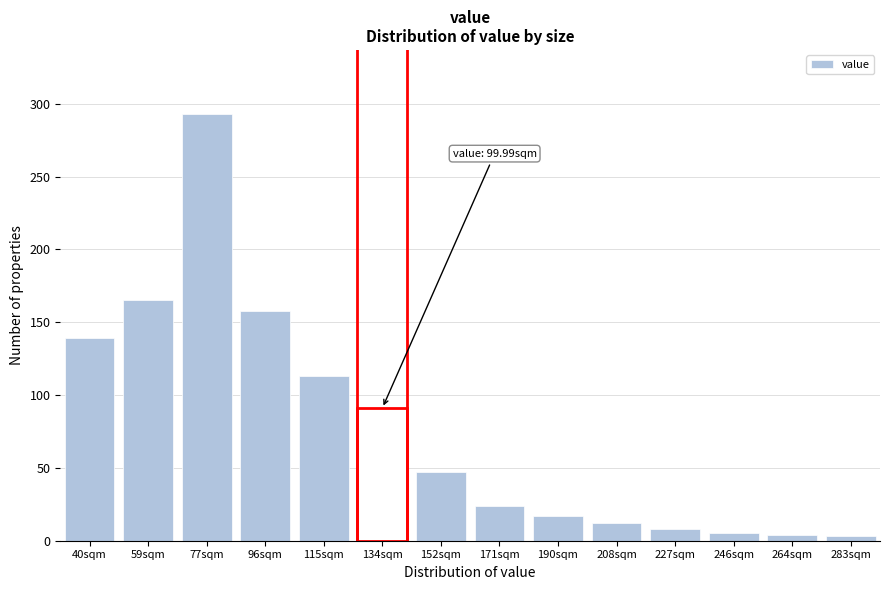

What is the sum of the values at 96sqm and 227sqm?

166